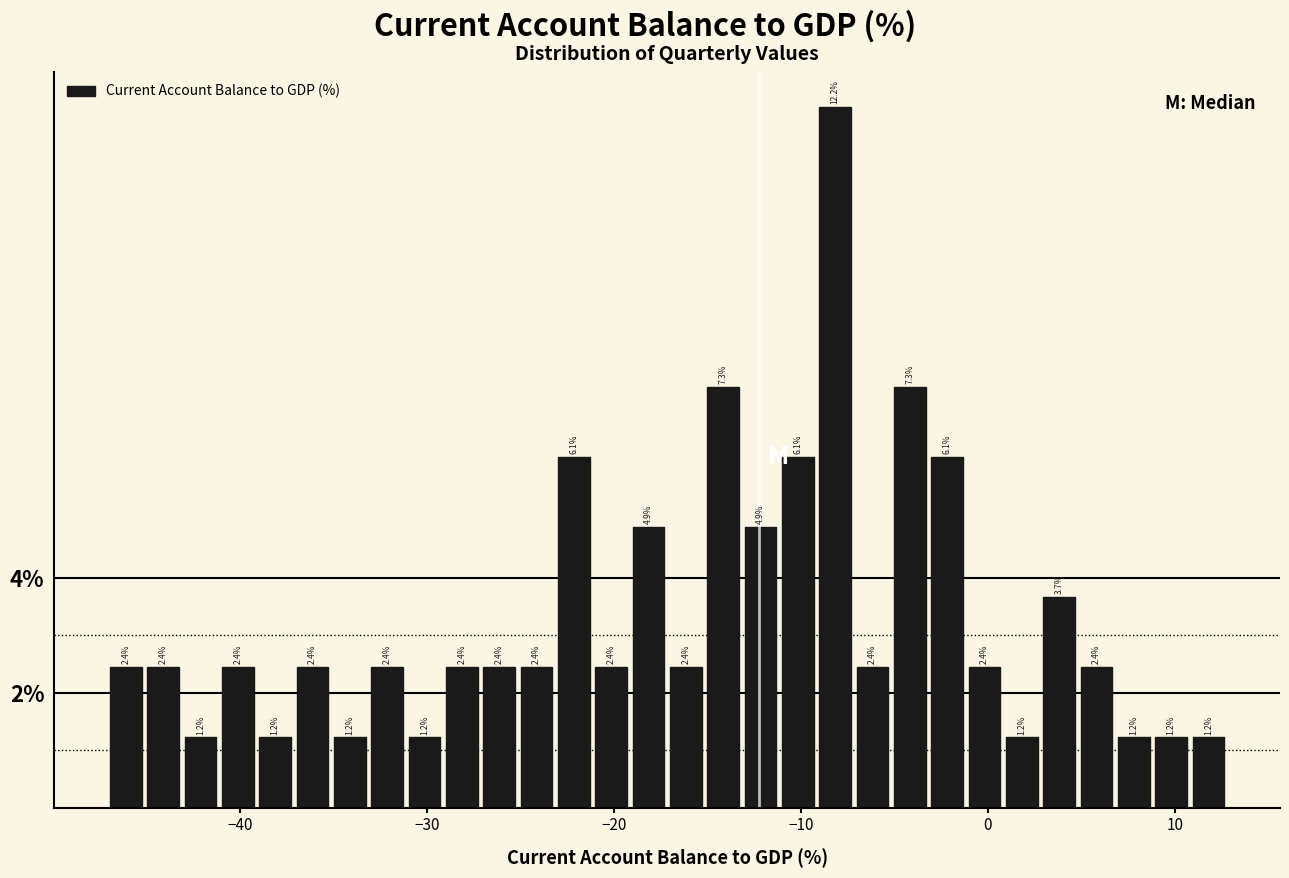

Around what value on the x-axis is the tallest bar? Give the approximate position of its centre, as read against the axis.

-8